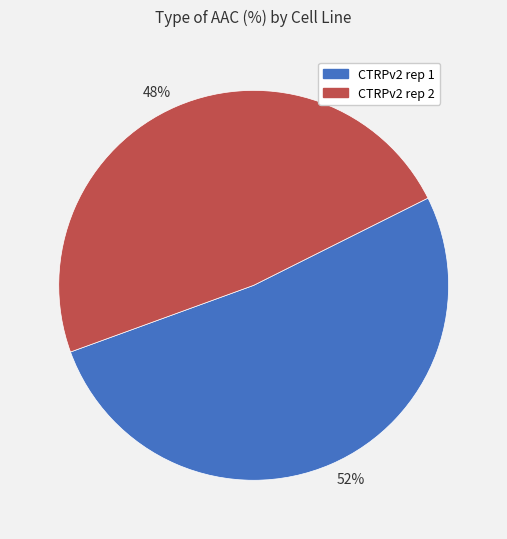

What is the majority slice?

52%